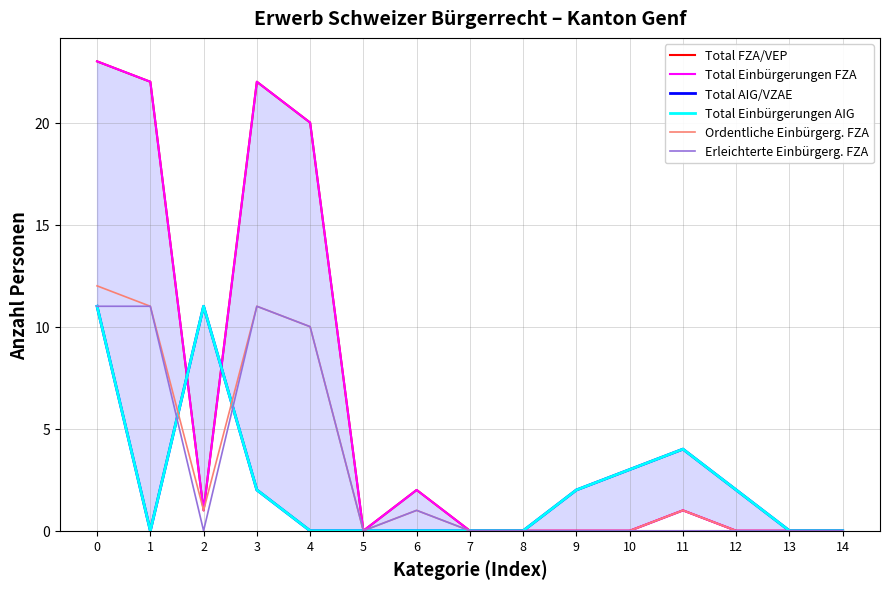

Rank the series at 9 from highest to lowest value.

Total AIG/VZAE, Total Einbürgerungen AIG, Total FZA/VEP, Total Einbürgerungen FZA, Ordentliche Einbürgerg. FZA, Erleichterte Einbürgerg. FZA